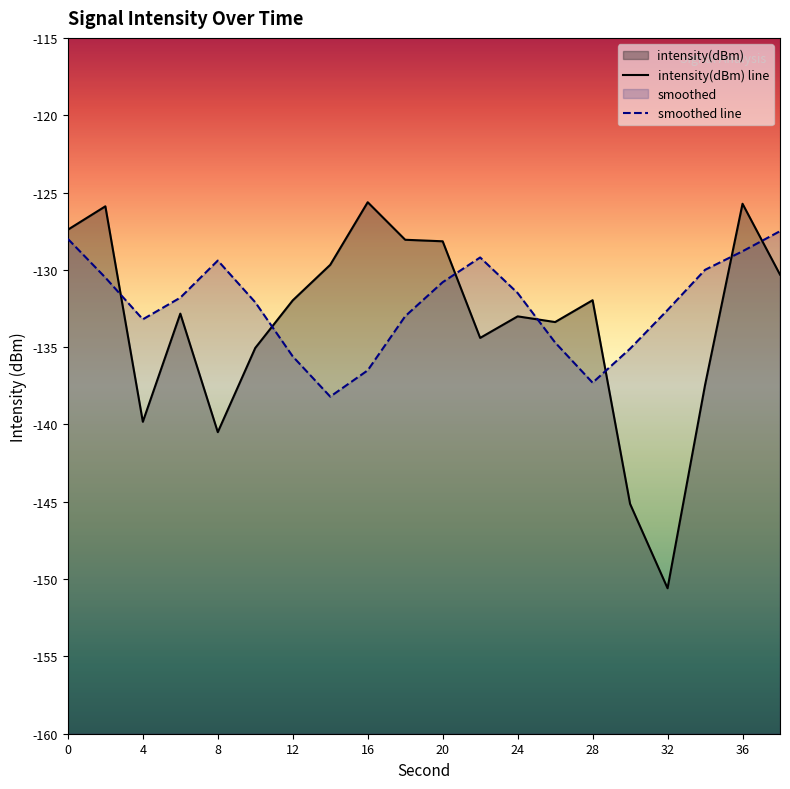

True or false: smoothed and intensity(dBm) cross at least once.

True